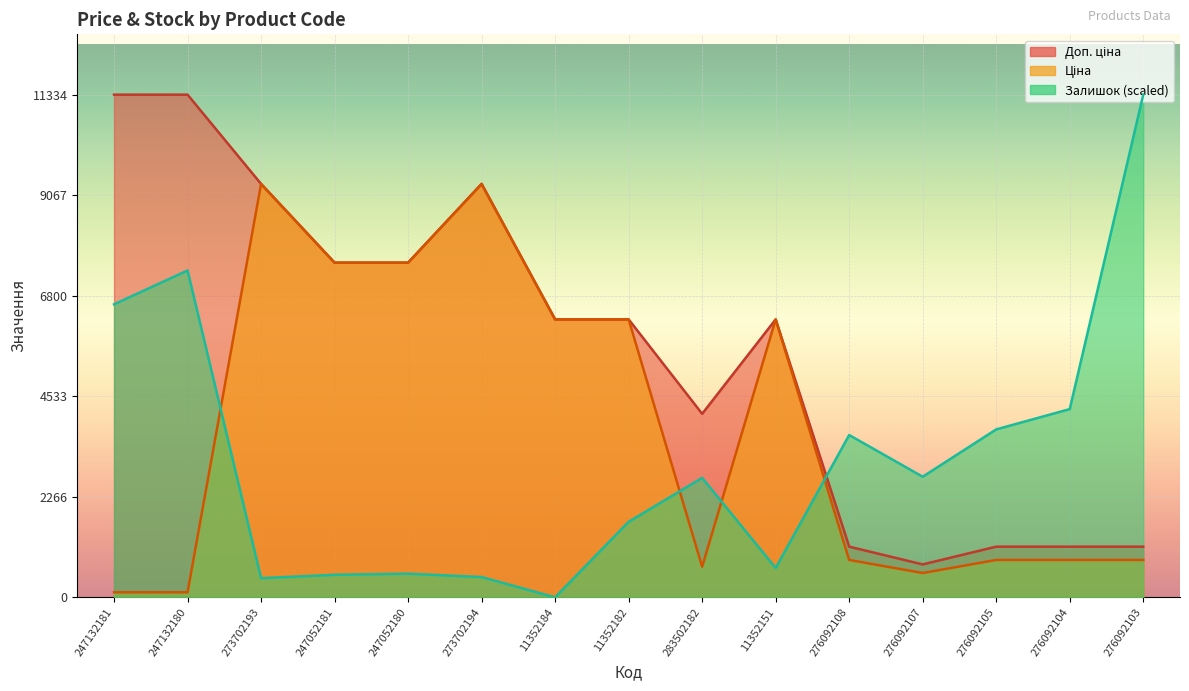

Which has a higher value, 11352184 or 276092104?

11352184